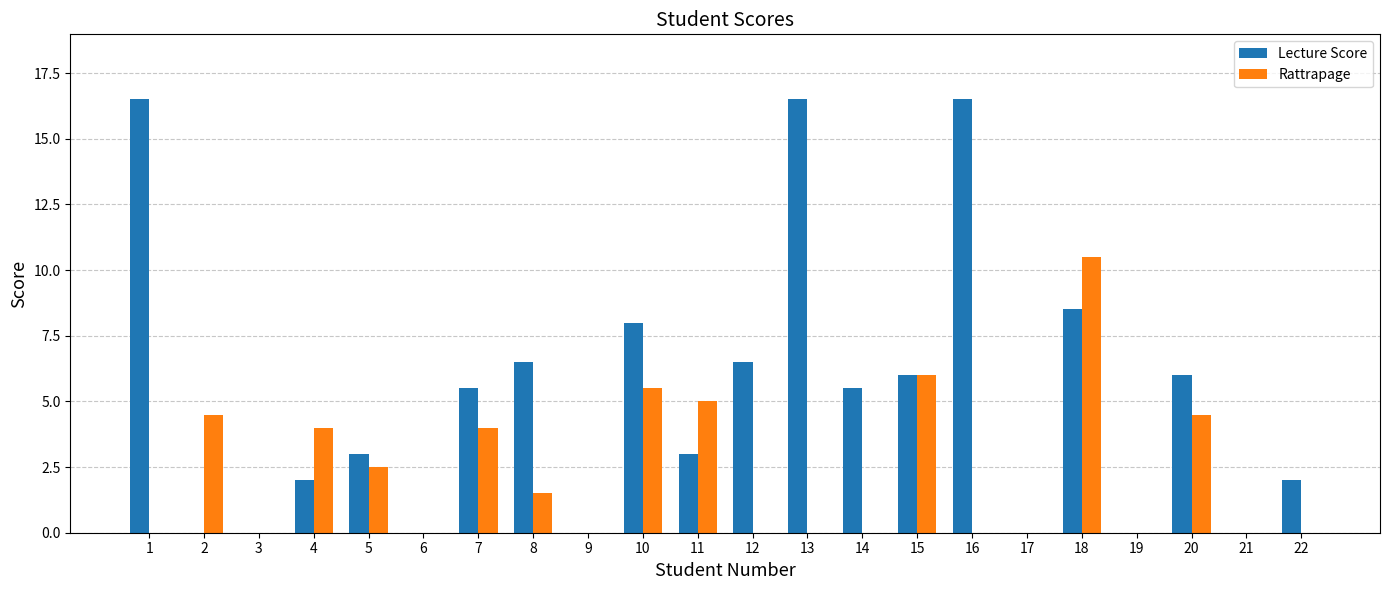

Which series has the largest total across all categories?

Lecture Score